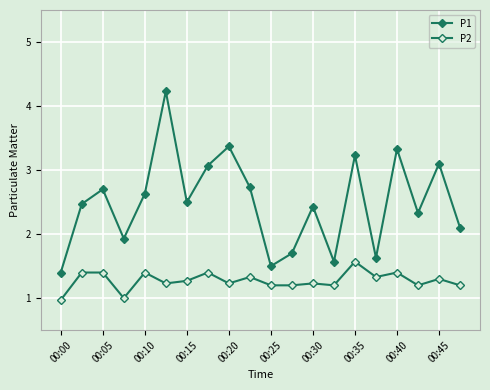

What is the value of the P2 point at the 12th from the left?

1.2